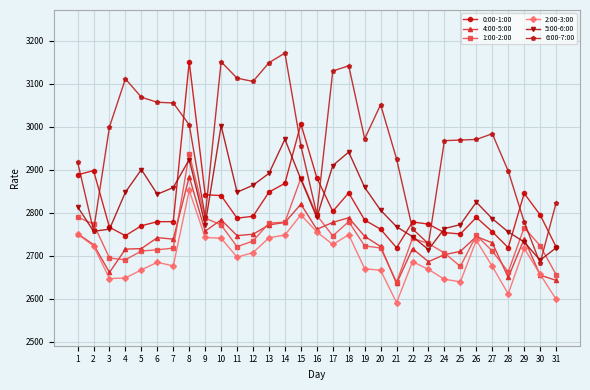

Is this an area chart (filled region under the line)?

No